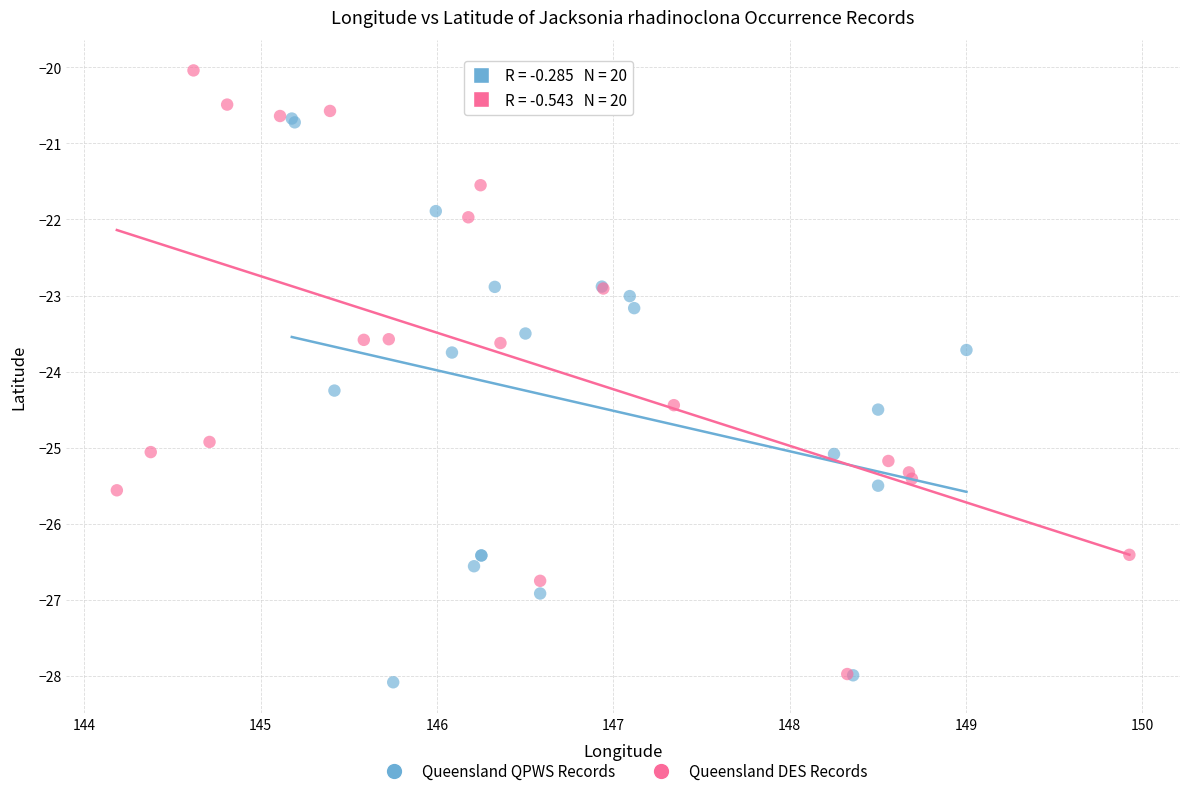

Which series contains the lowest Y value?

Queensland QPWS Records